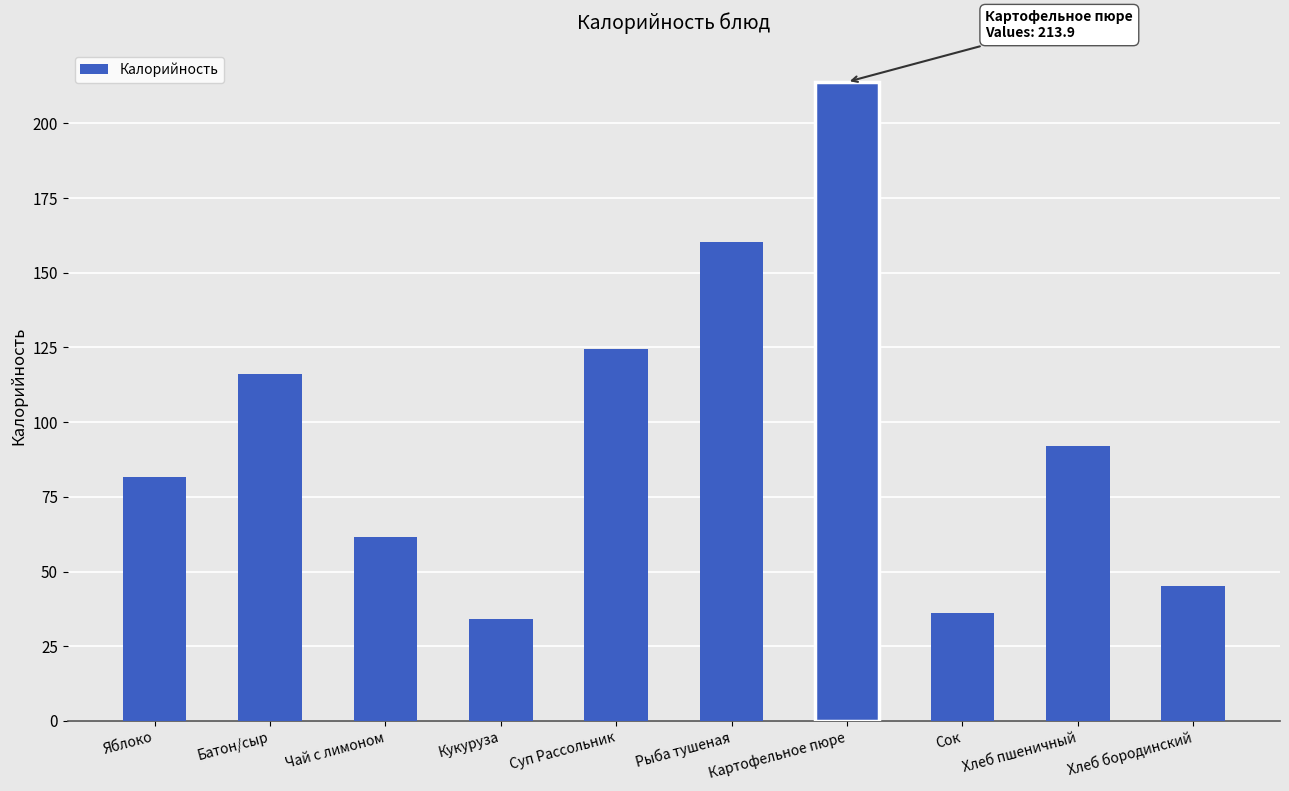

The chart shows a value of 229.4 at Рыба тушеная. True or false?

False